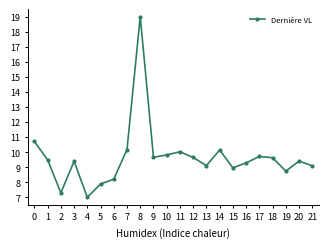

What is the difference between the maximum and minimum values?

12.0